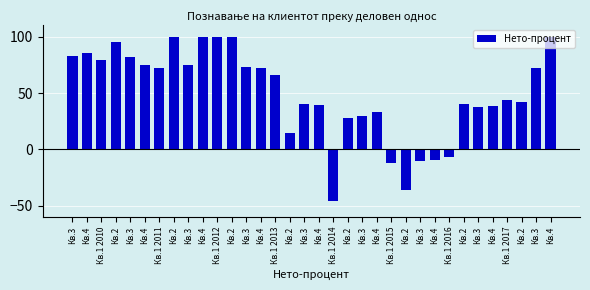

How many distinct data groups are displayed?

1